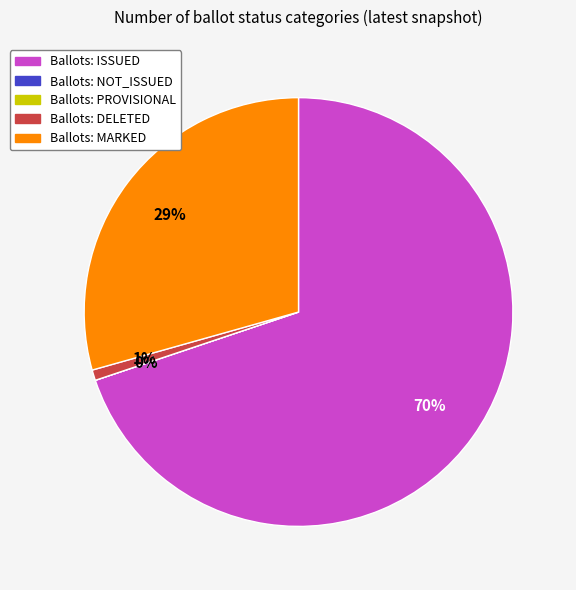

Does PROVISIONAL account for over 50% of the chart?

No